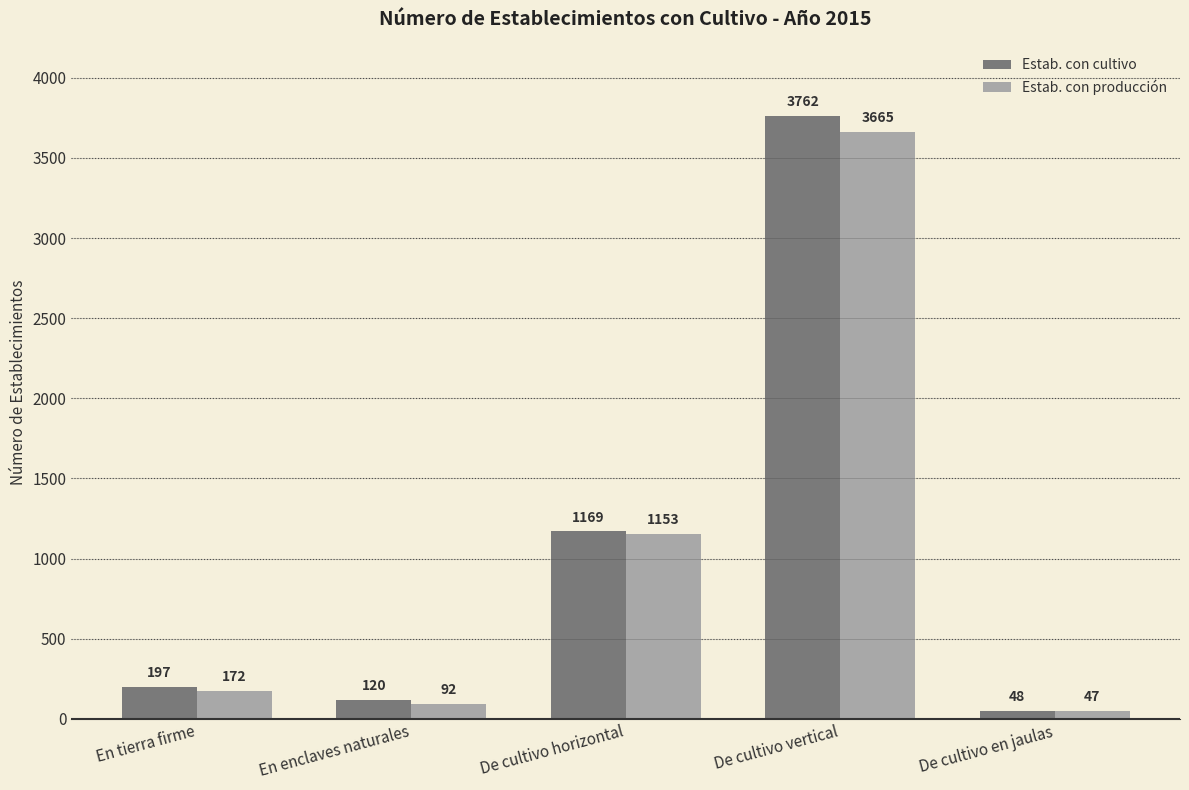

Rank the series by their average value, from highest to lowest.

Estab. con cultivo, Estab. con producción